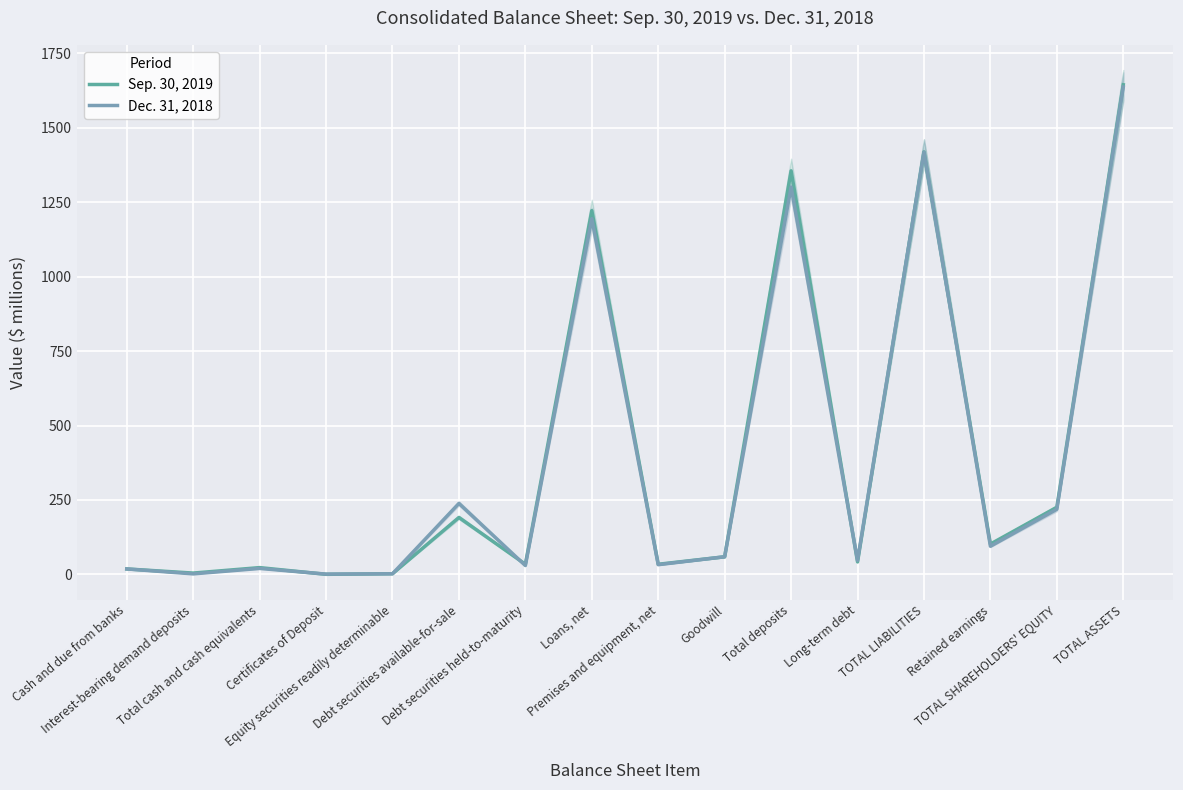

What is the average value of the Dec. 31, 2018 series?

394.6